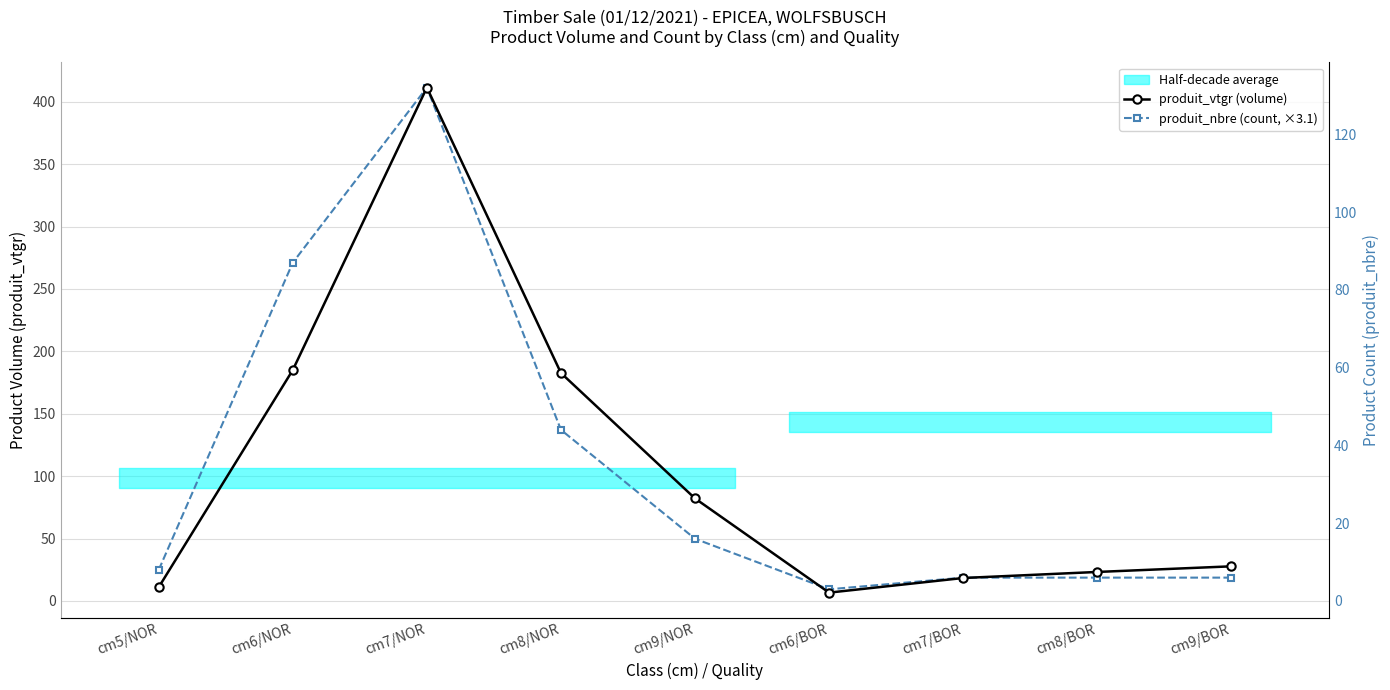

How many data points does each series have?

9